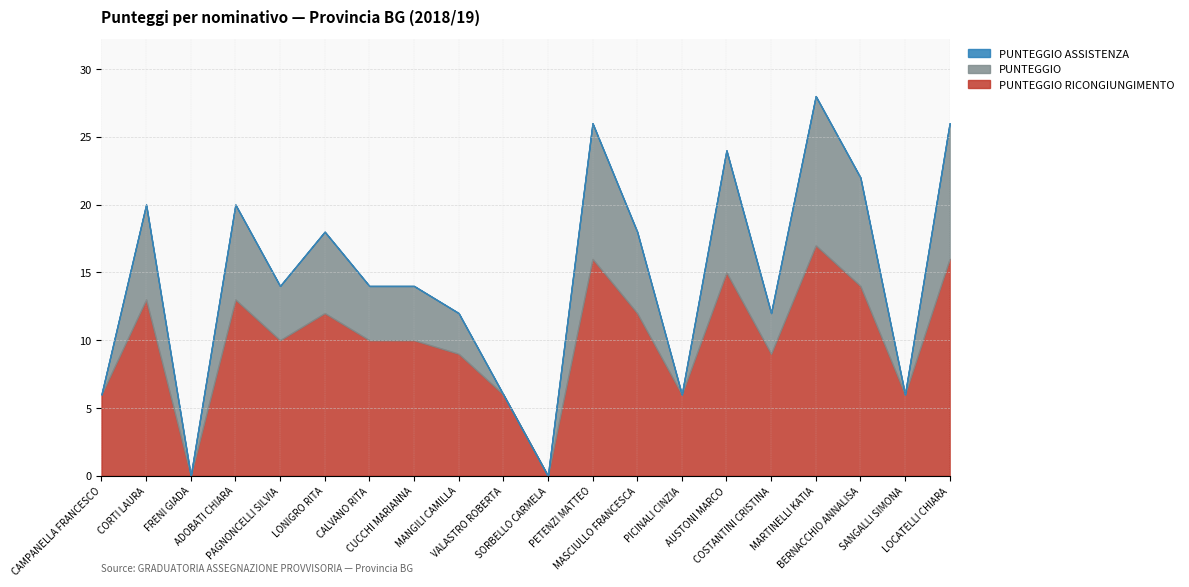

What is the total value across all series at CAMPANELLA FRANCESCO?

6